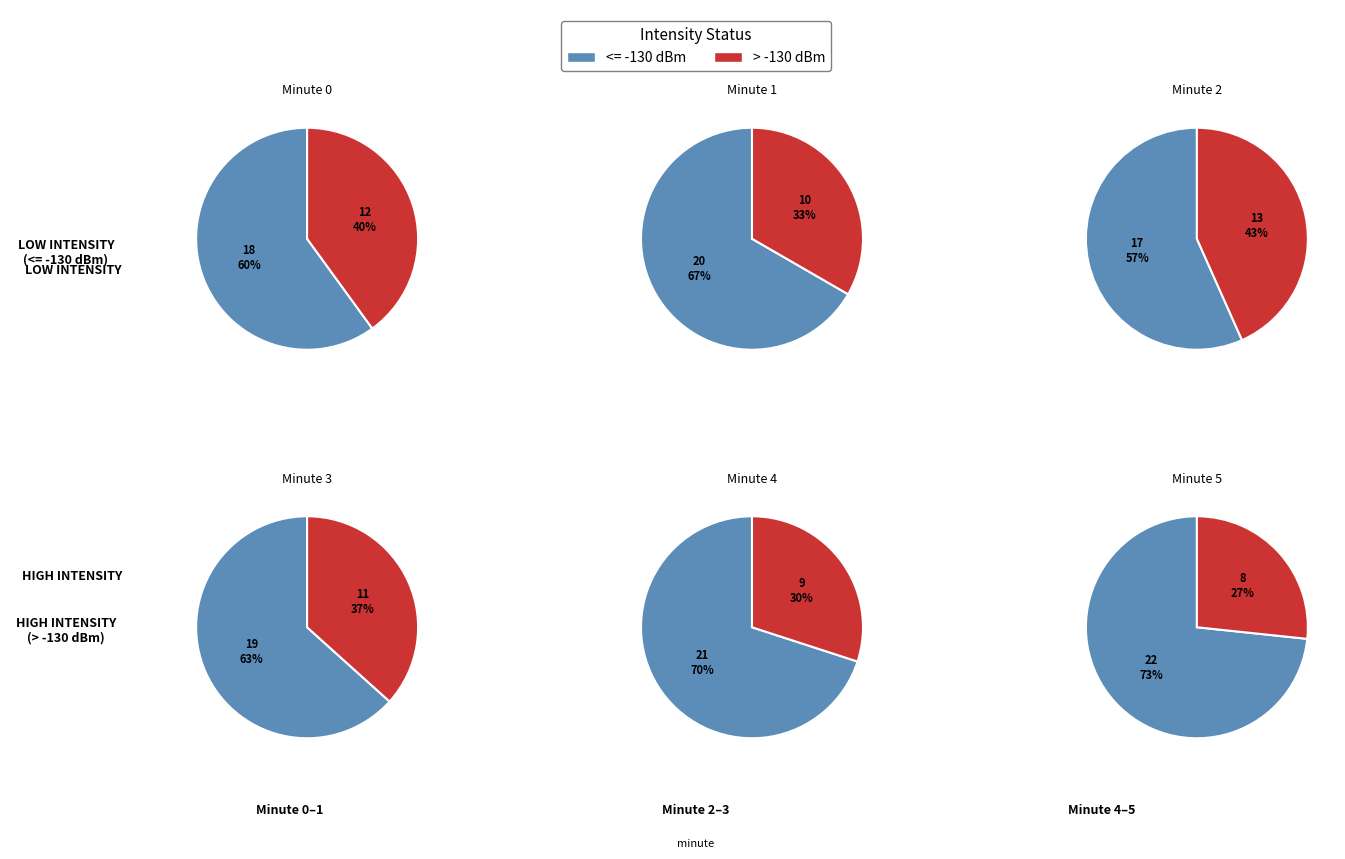

To the nearest percent, what is the combined percentage of Minute 0 and Minute 1?

100%